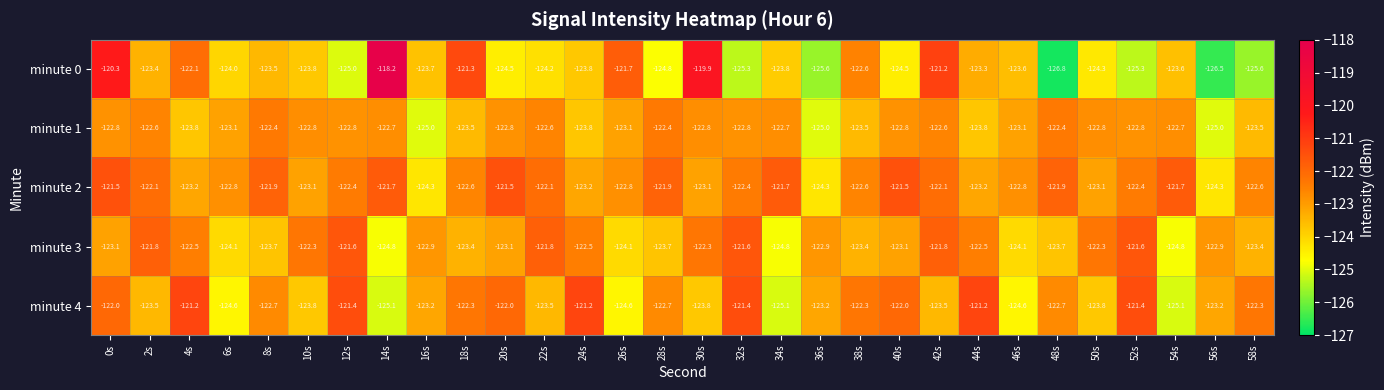

What is the average value of the minute 2 series?

-122.6